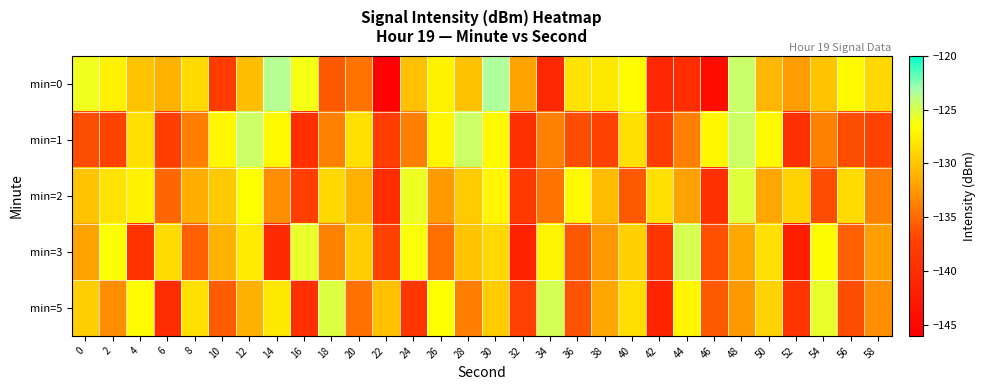

What is the total value across all series at 58?

-665.1